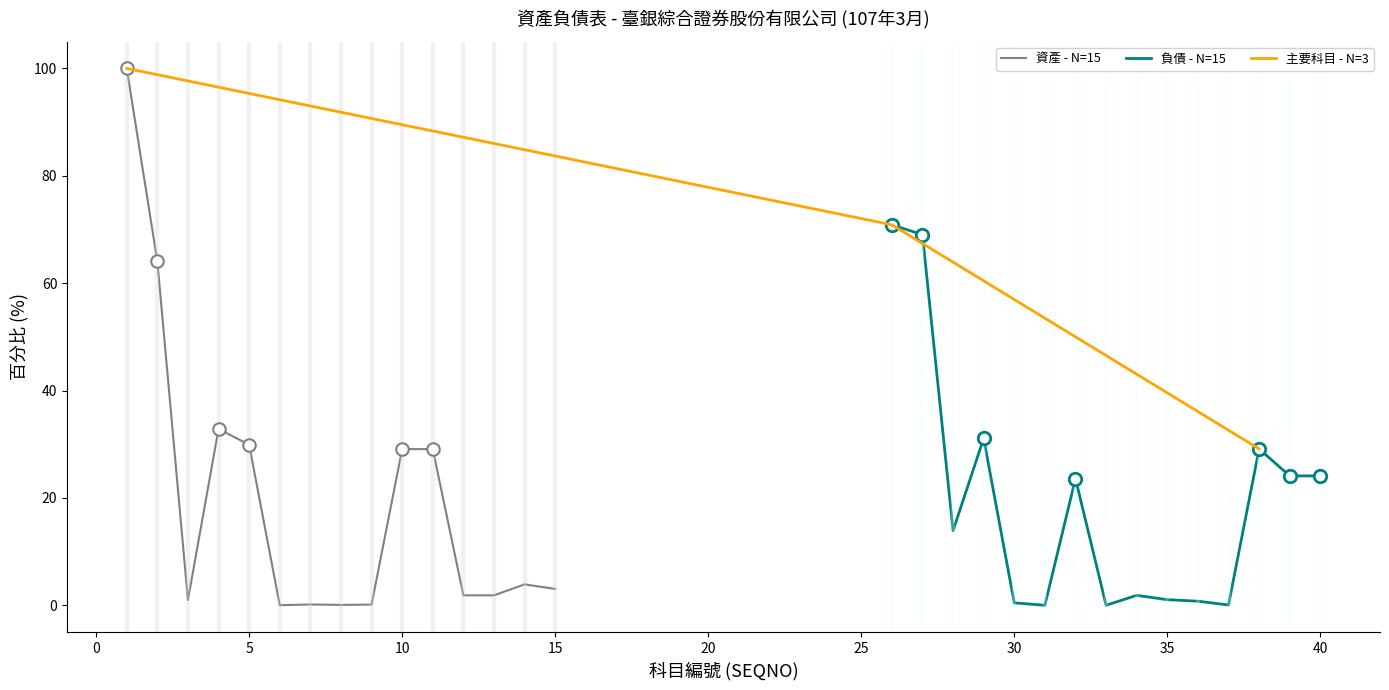

What is the maximum value for 資產 - N=15?

100.0